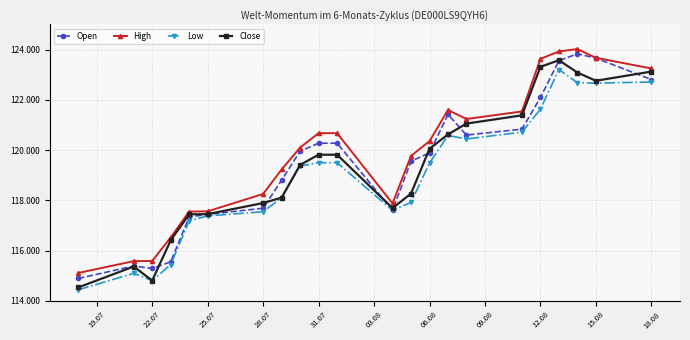

What is the label of the 7th point from the left?

28.07